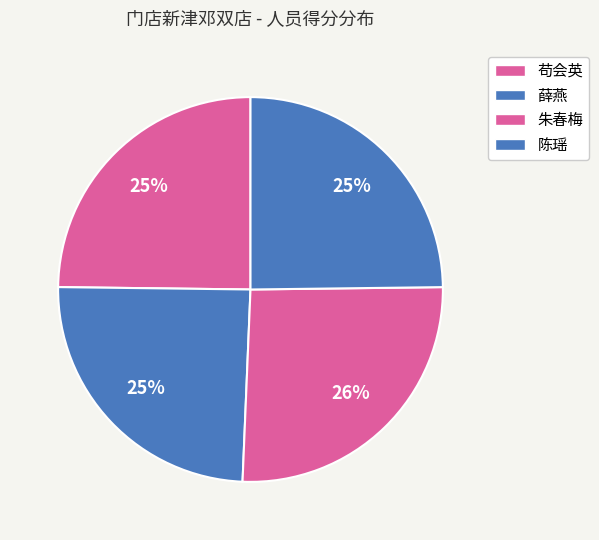

What is the smallest slice in the pie chart?

薛燕